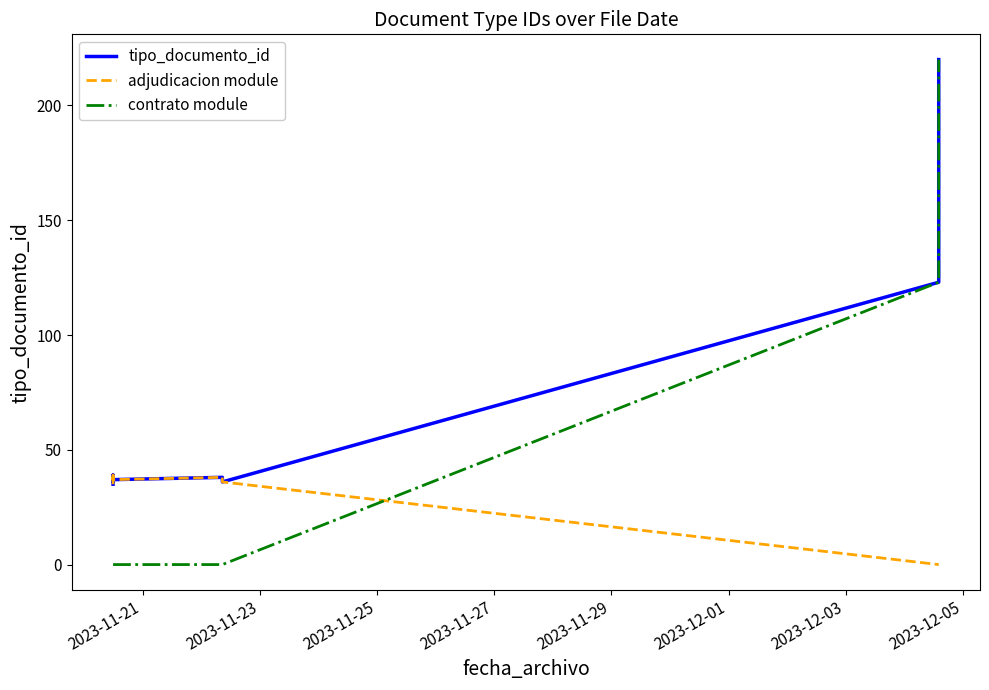

True or false: tipo_documento_id and adjudicacion module intersect in this chart.

False